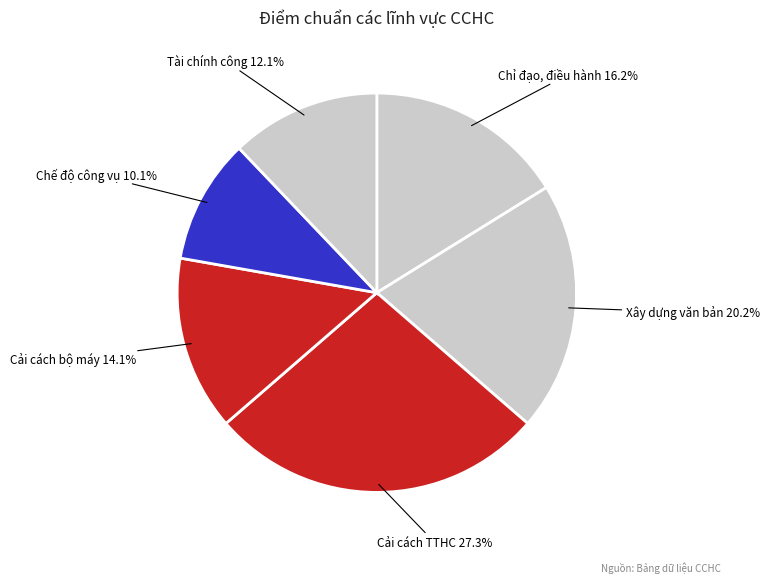

Combined, what portion of the pie is Cải cách bộ máy and Chỉ đạo, điều hành?

30.3%